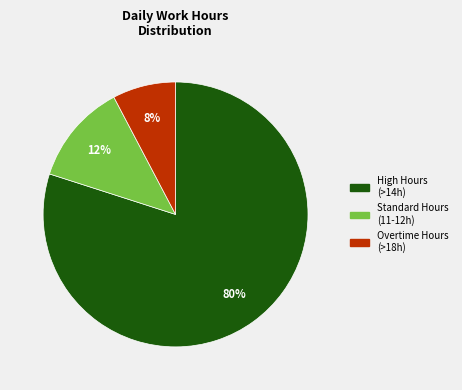

To the nearest percent, what is the difference between the largest and smallest slice percentages?

72%